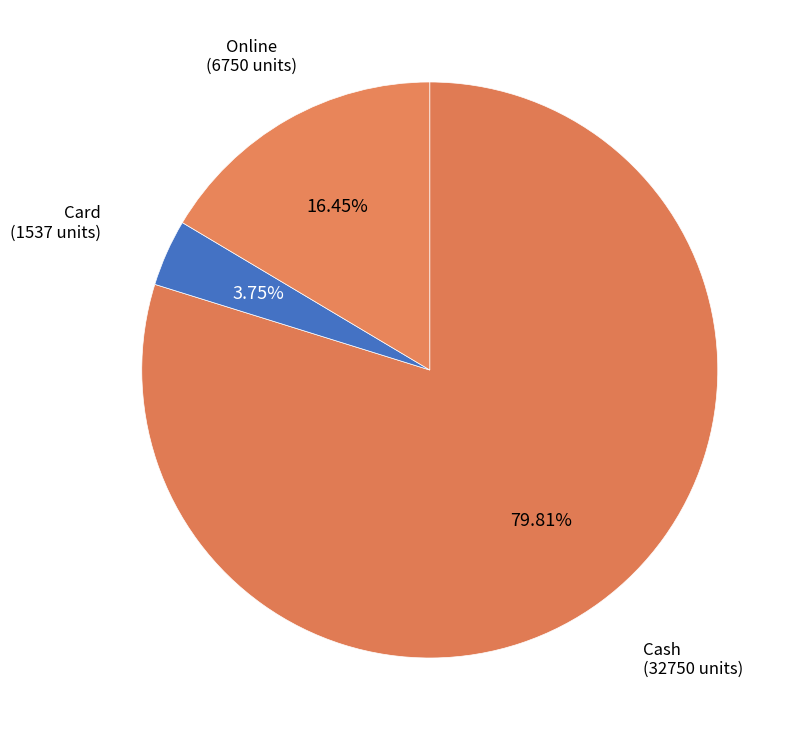

What percentage is NOT represented by Cash?

20.2%